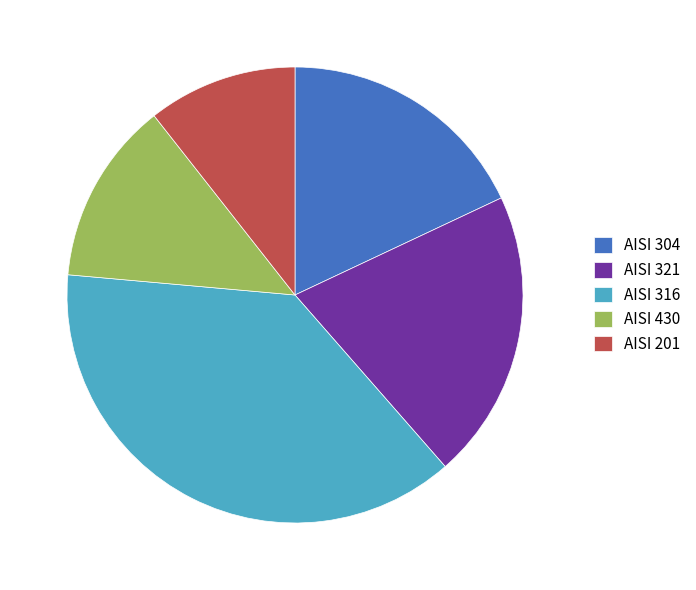

The AISI 321 slice represents 21% of the pie. True or false?

True